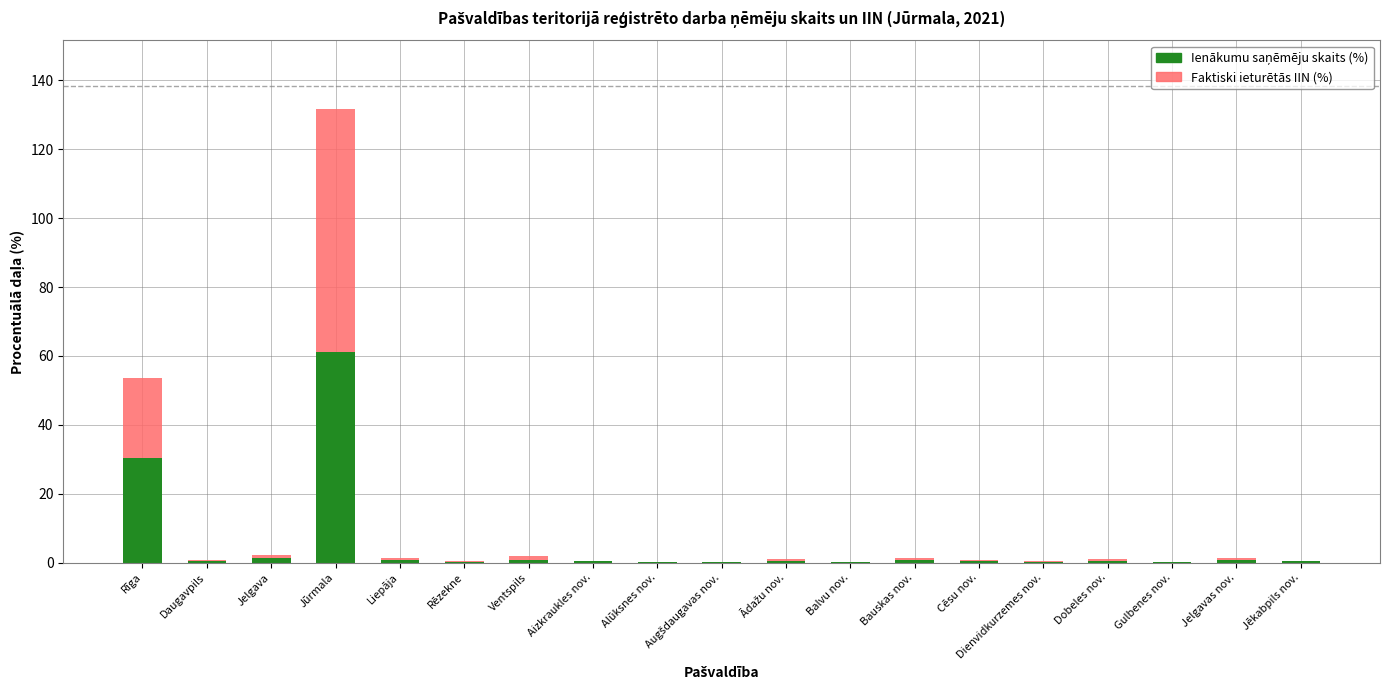

At which category is the sum across all series the highest?

Jūrmala